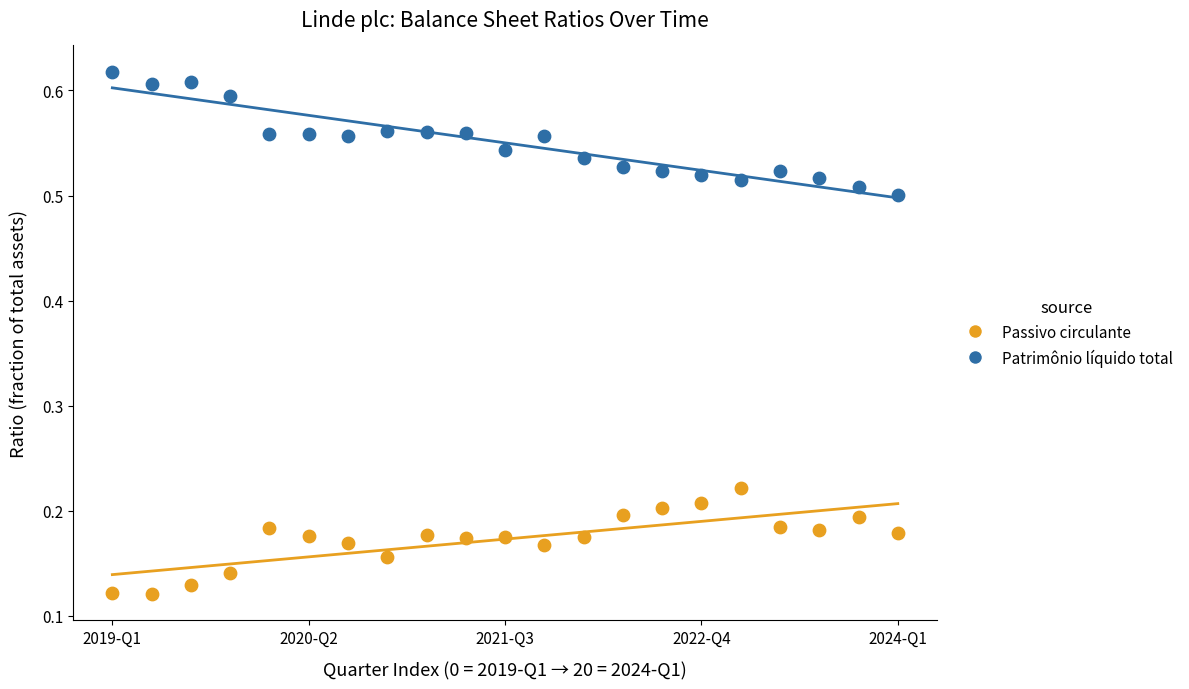

Across all data points, what is the range of X values (max minus min)?

20.0